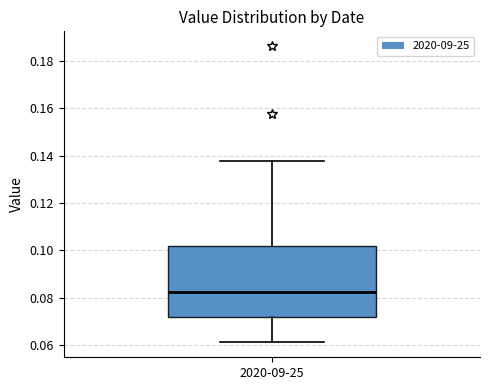

Read this box plot against the y-axis: the position of the median line, the range covered by the box, and the ends of both whiskers. The values are not printed on the chart, so give them approximately, as read against the axis.

median 0.082, box 0.072 to 0.102, whiskers 0.062 to 0.138